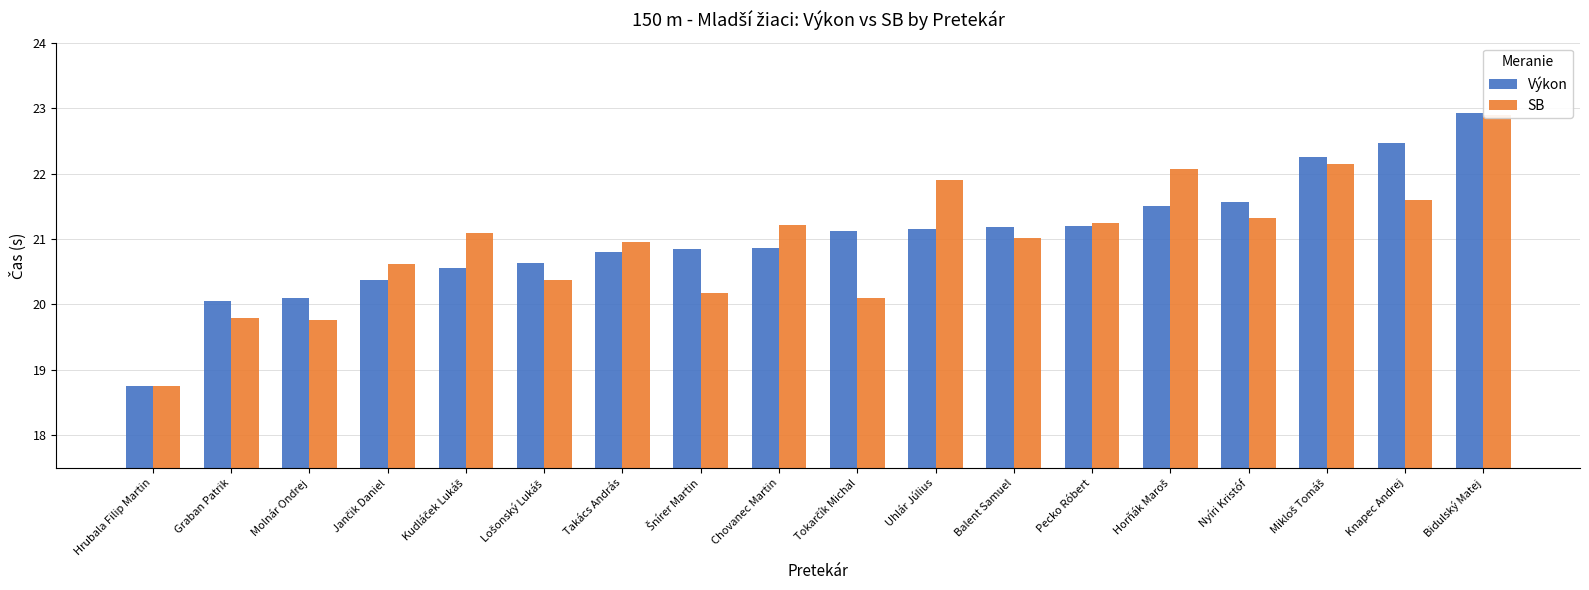

Are the bars grouped side by side (vs. stacked)?

Yes